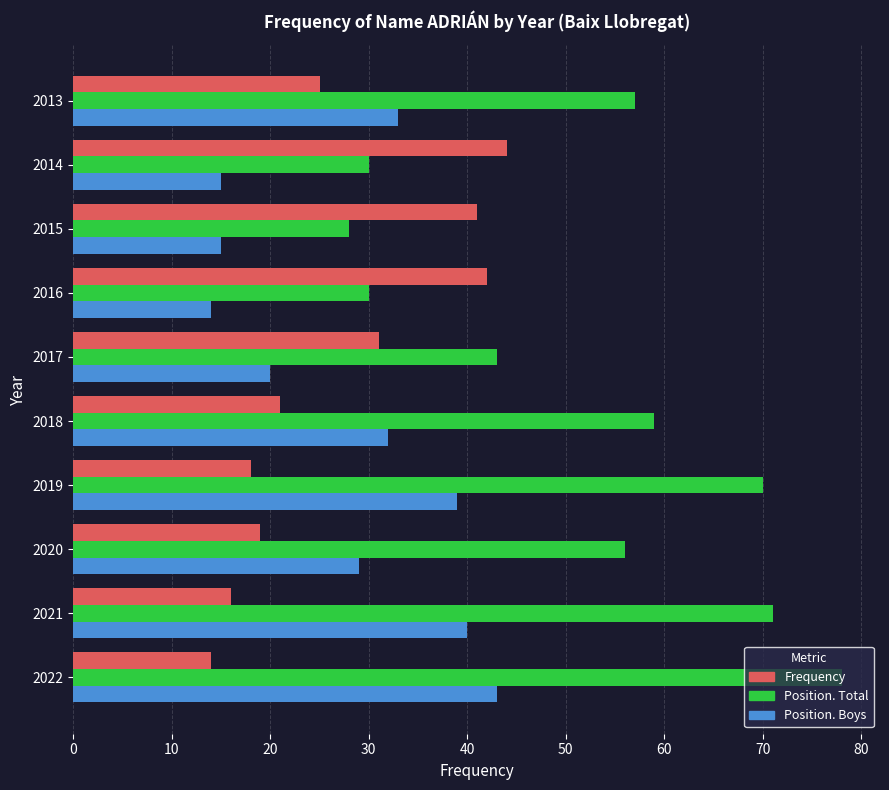

Read the Frequency value at 2017.

31